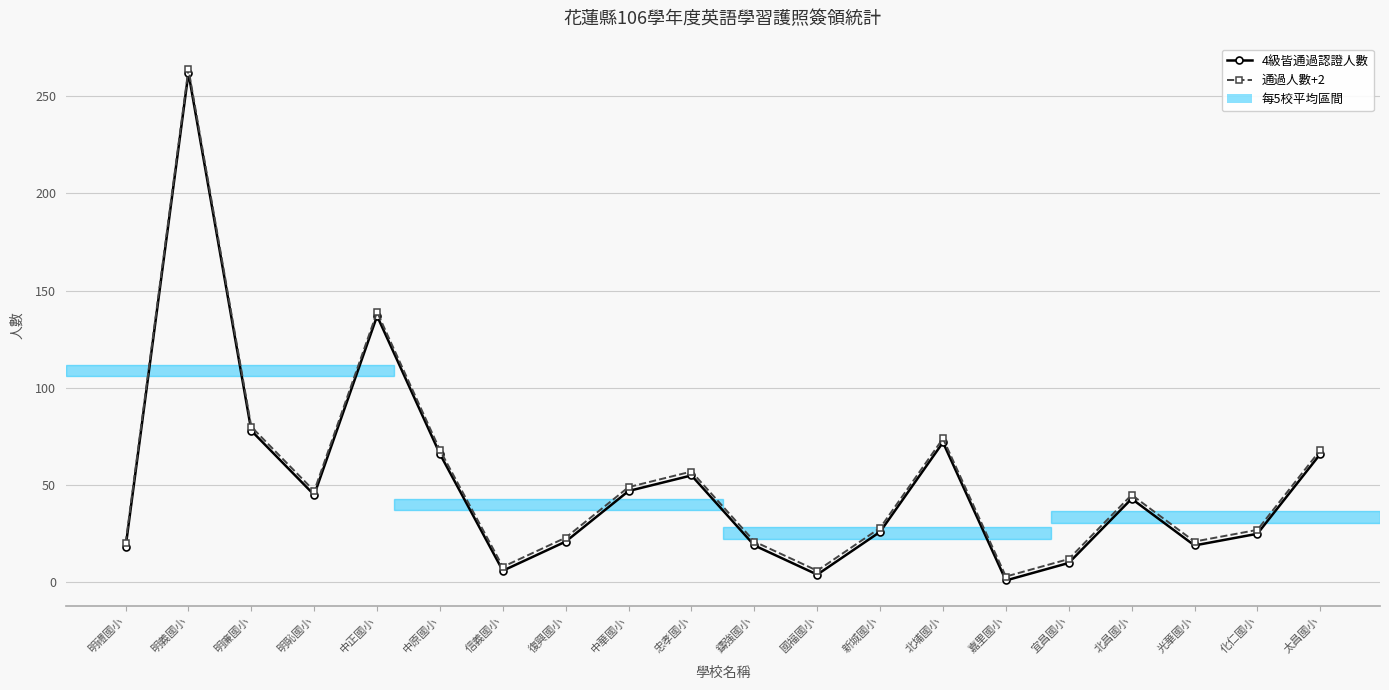

What is the maximum value for 4級皆通過認證人數?

262